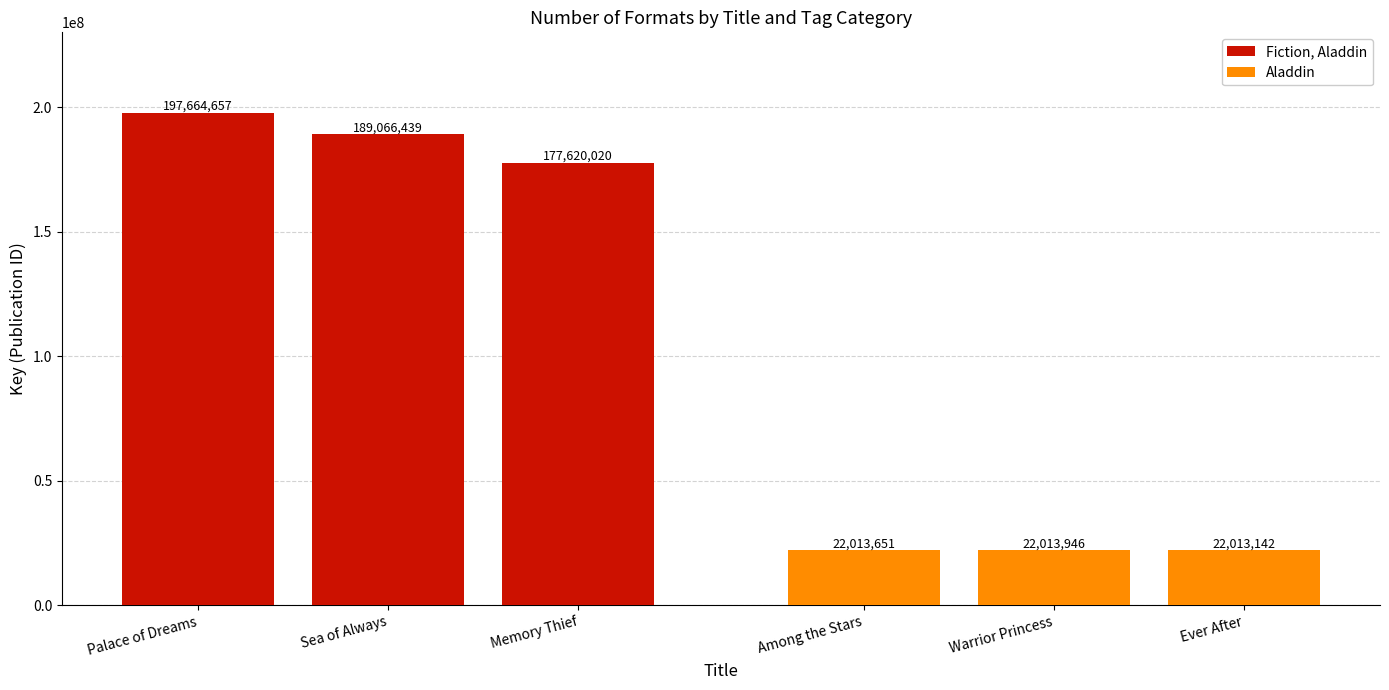

What is the sum of all Aladdin values?

66040739